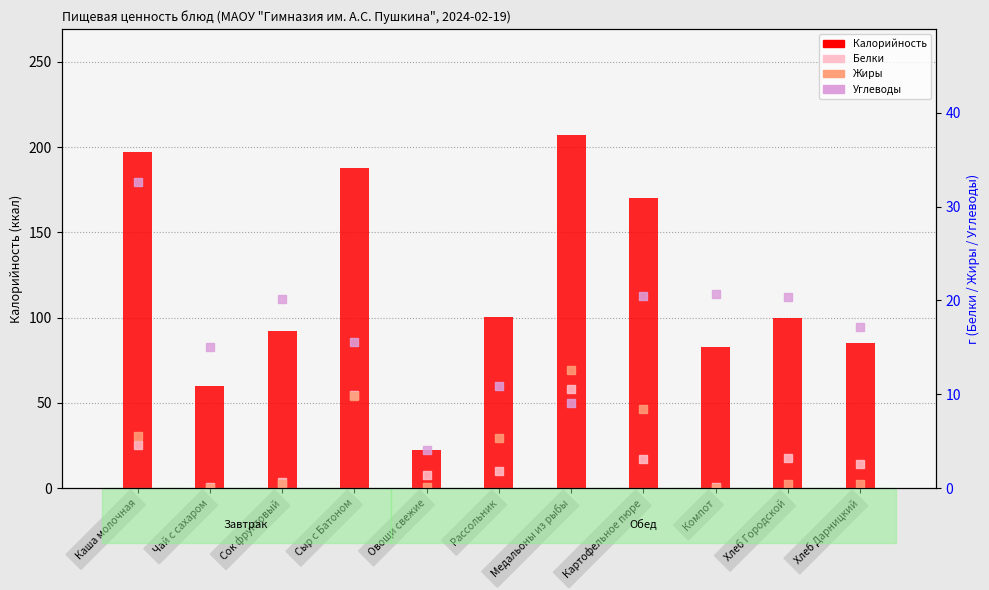

What is the total value across all series at Хлеб Дарницкий?

105.2